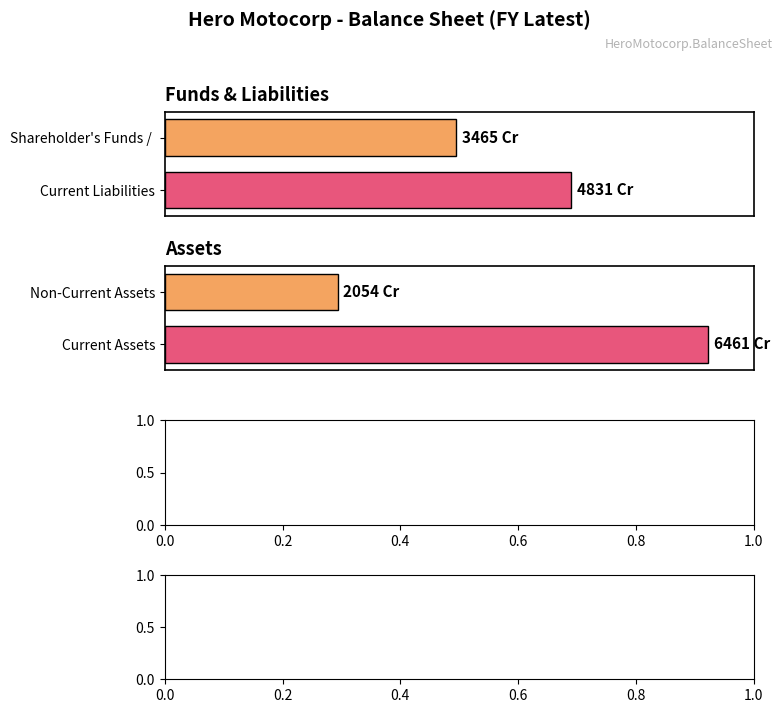

Rank the series by their maximum value, from highest to lowest.

Current Assets, Current Liabilities, Shareholder's Funds / Equity, Non-Current Assets